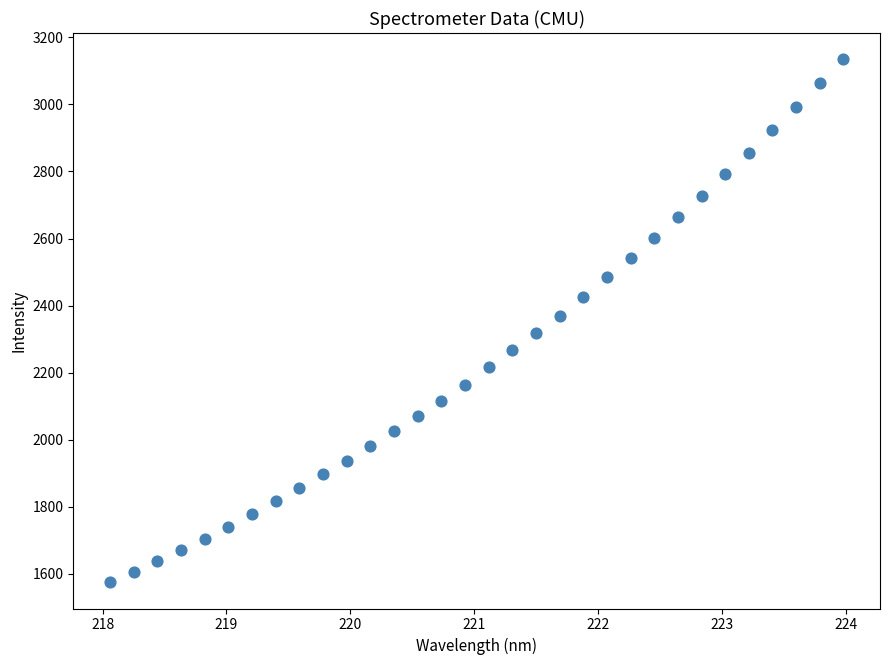

What is the range of X values (max minus min)?

5.9